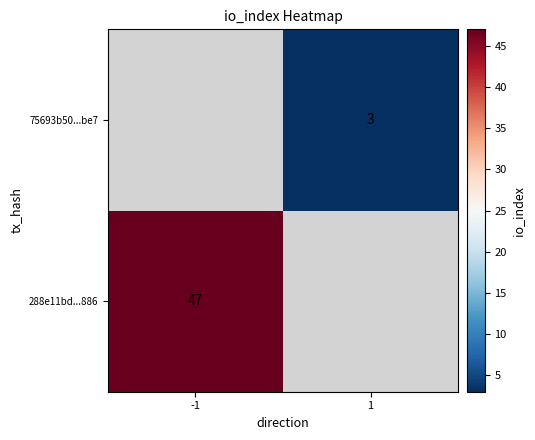

True or false: 75693b50...be7 has a value of 3 at 1.

True